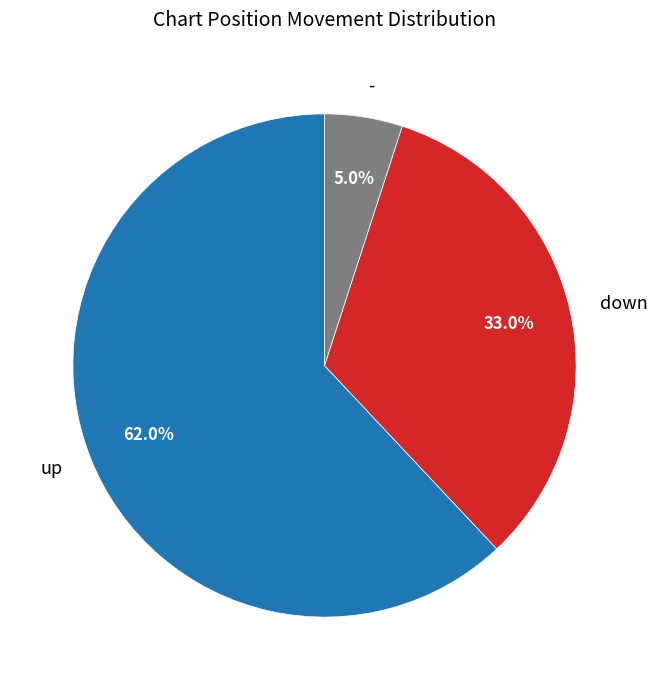

Is it true that up is 62% of the pie?

True